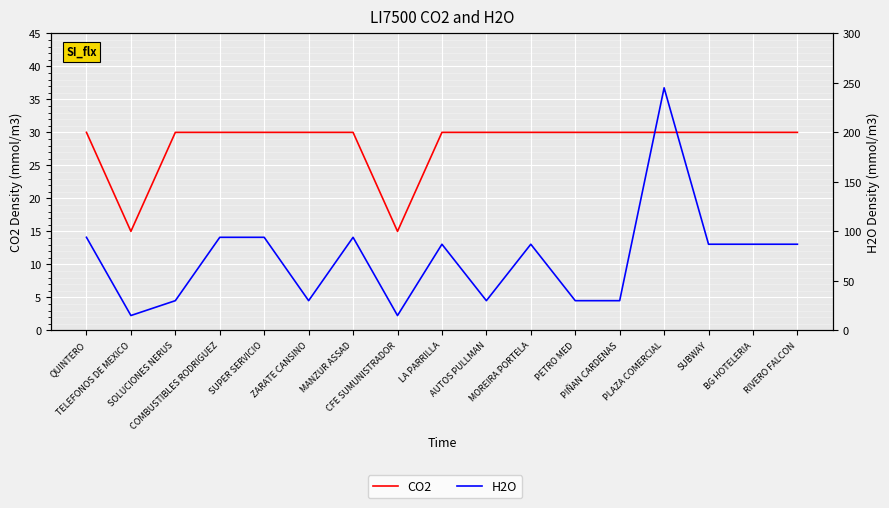

Is the value of CO2 at BG HOTELERIA greater than the value of H2O at AUTOS PULLMAN?

No